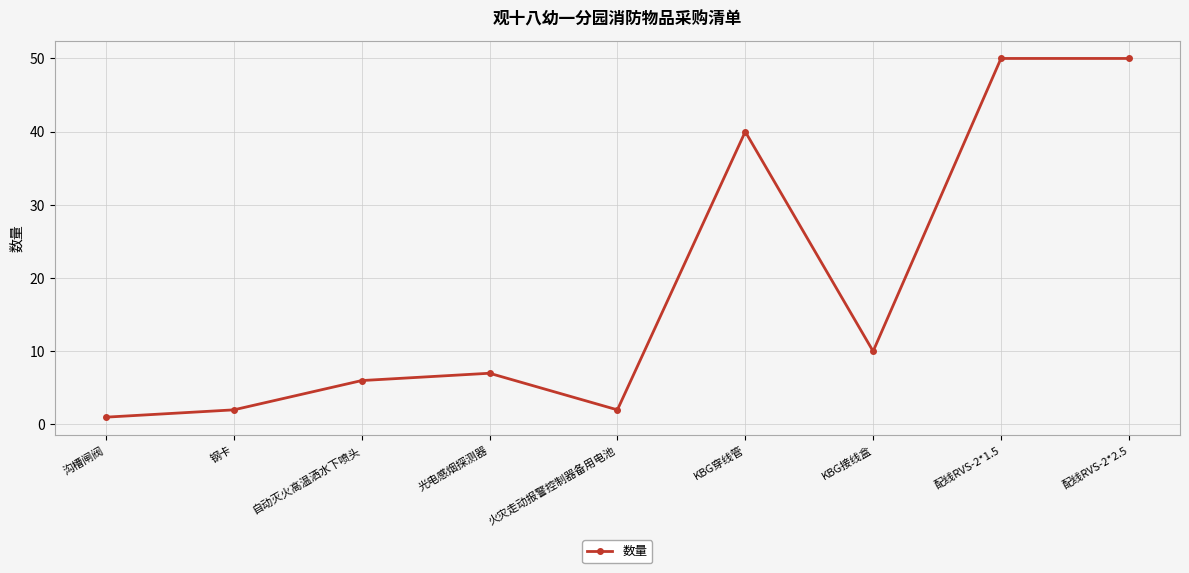

Reading left to right, extract all data points from this chart.

沟槽闸阀=1	钢卡=2	自动灭火高温洒水下喷头=6	光电感烟探测器=7	火灾走动报警控制器备用电池=2	KBG穿线管=40	KBG接线盒=10	配线RVS-2*1.5=50	配线RVS-2*2.5=50